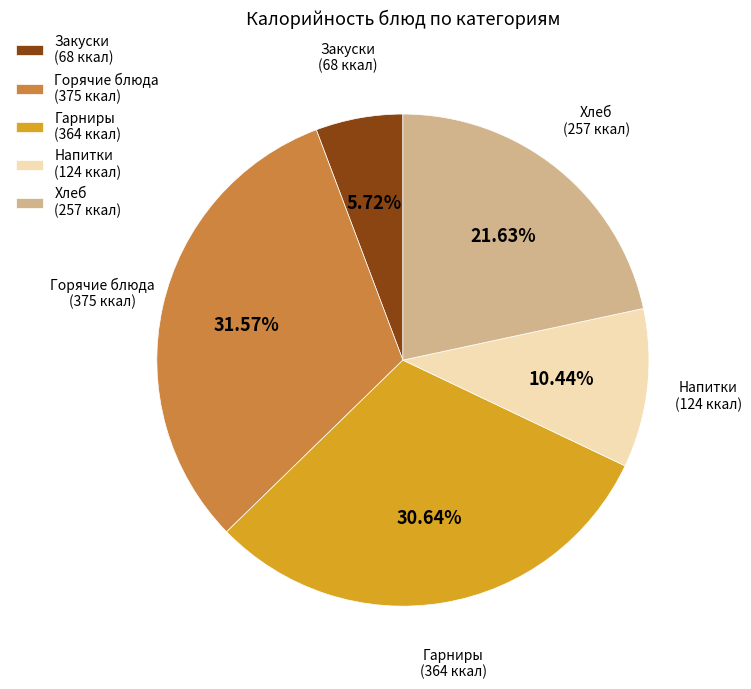

Combined, do Хлеб (257 ккал) and Гарниры (364 ккал) account for over 50%?

Yes